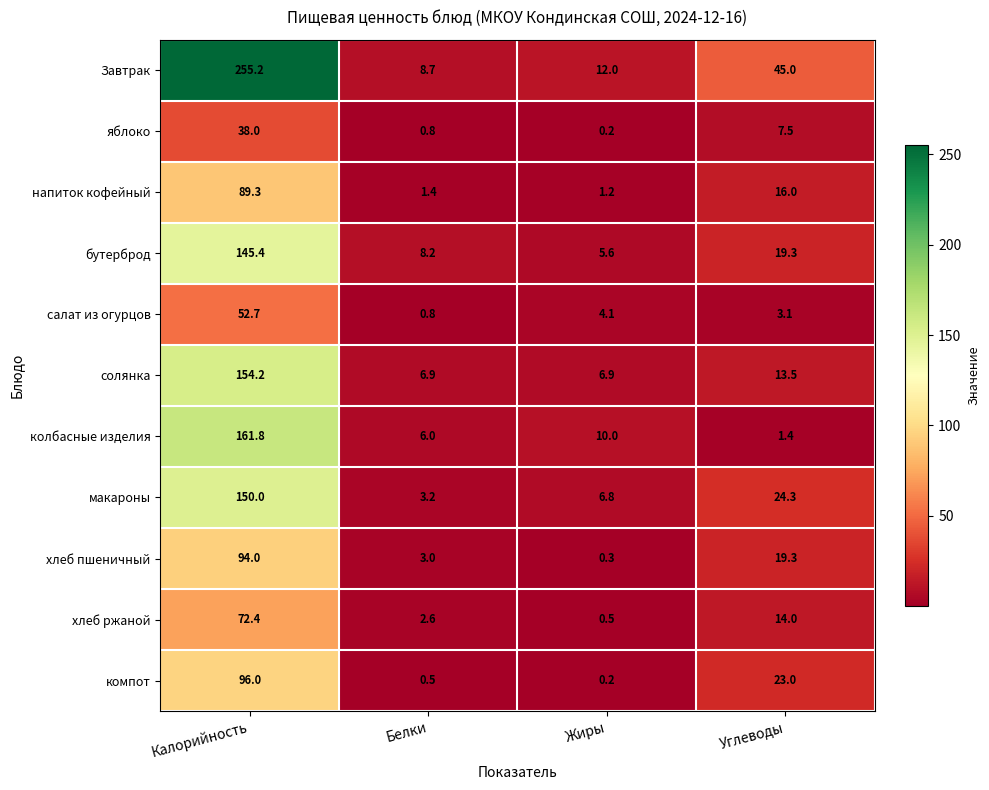

Which series has the largest total across all categories?

Завтрак